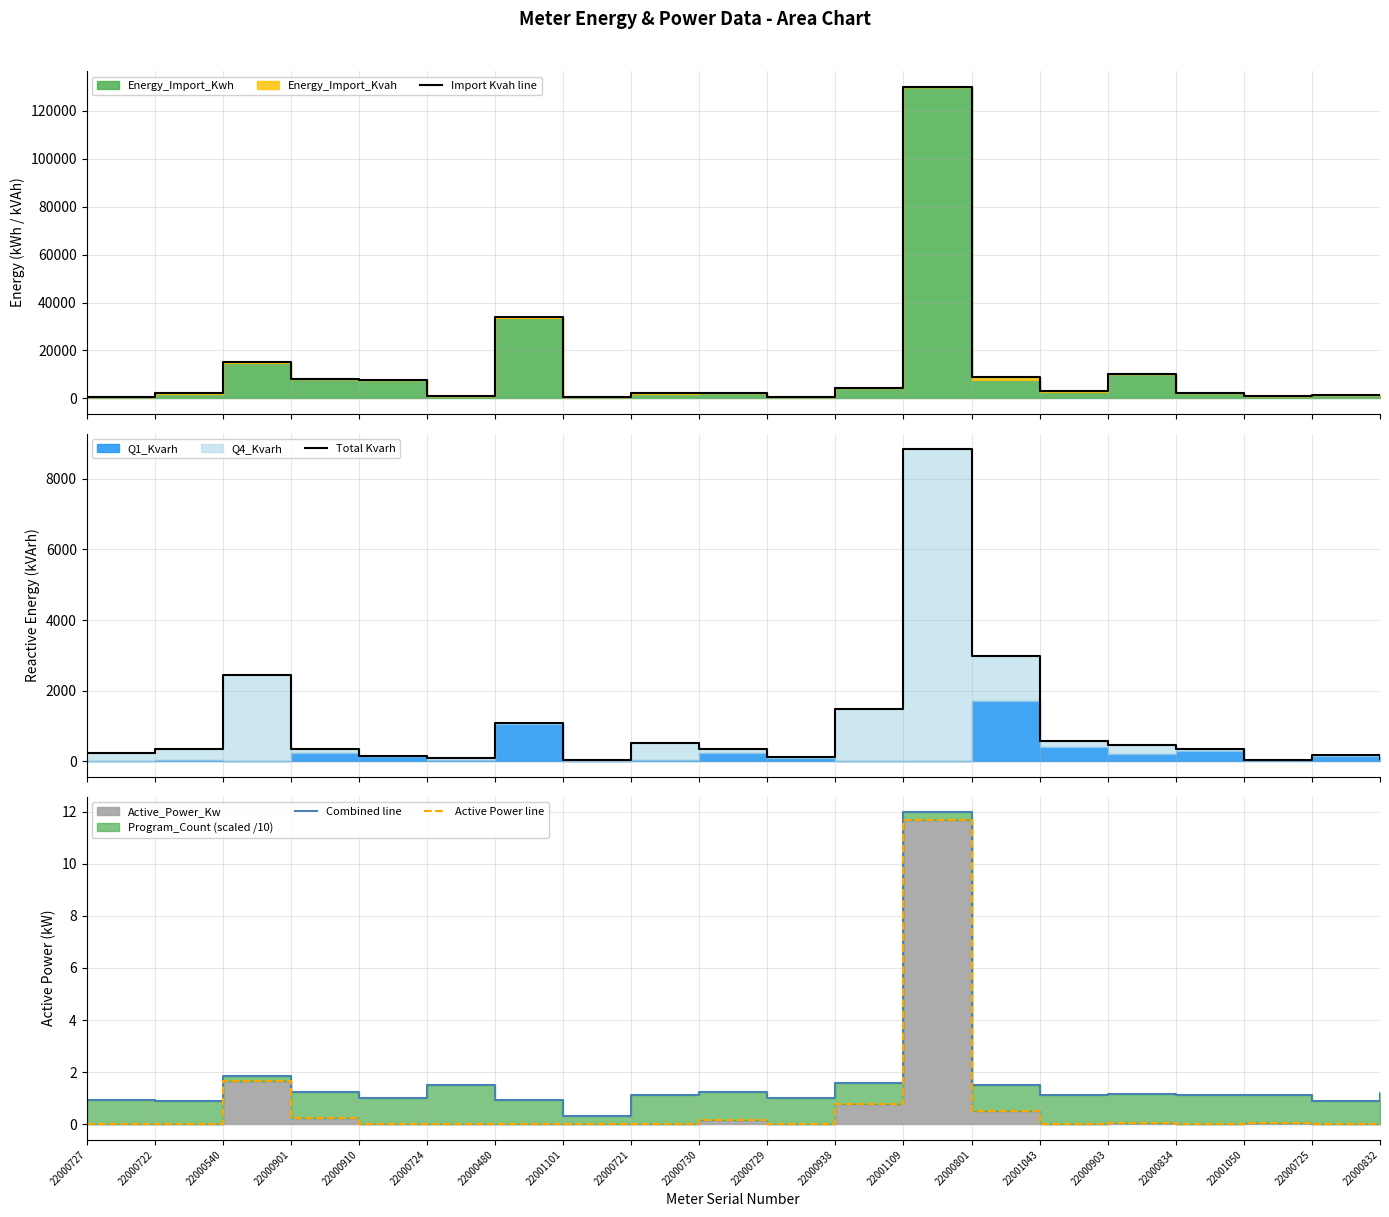

What is the sum of the Total Kvarh values at 22000721 and 22000724?

608.3